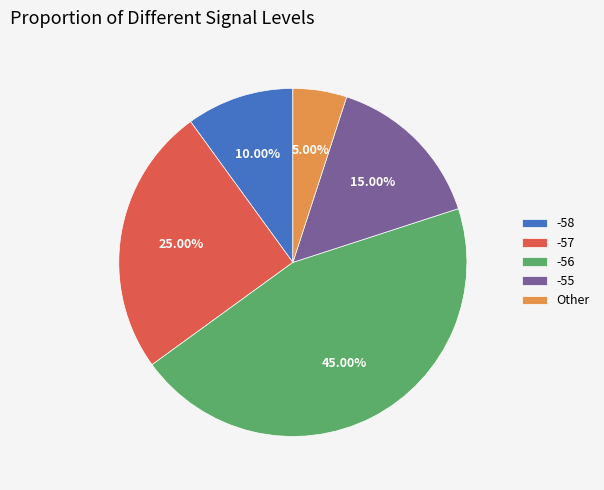

Is the sum of -57 and -55 greater than half?

No